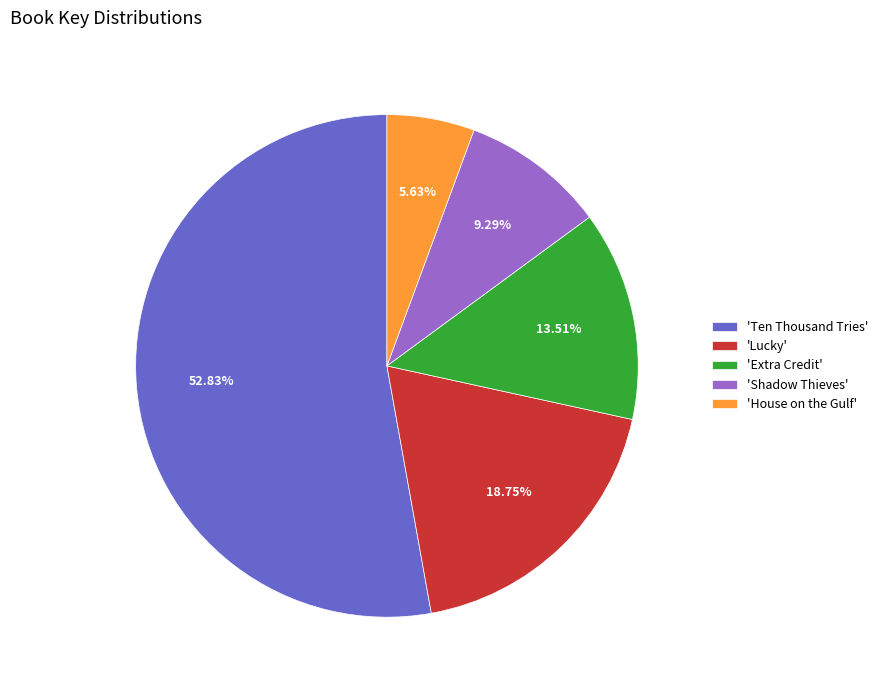

Which category has the smallest portion of the pie?

'House on the Gulf'